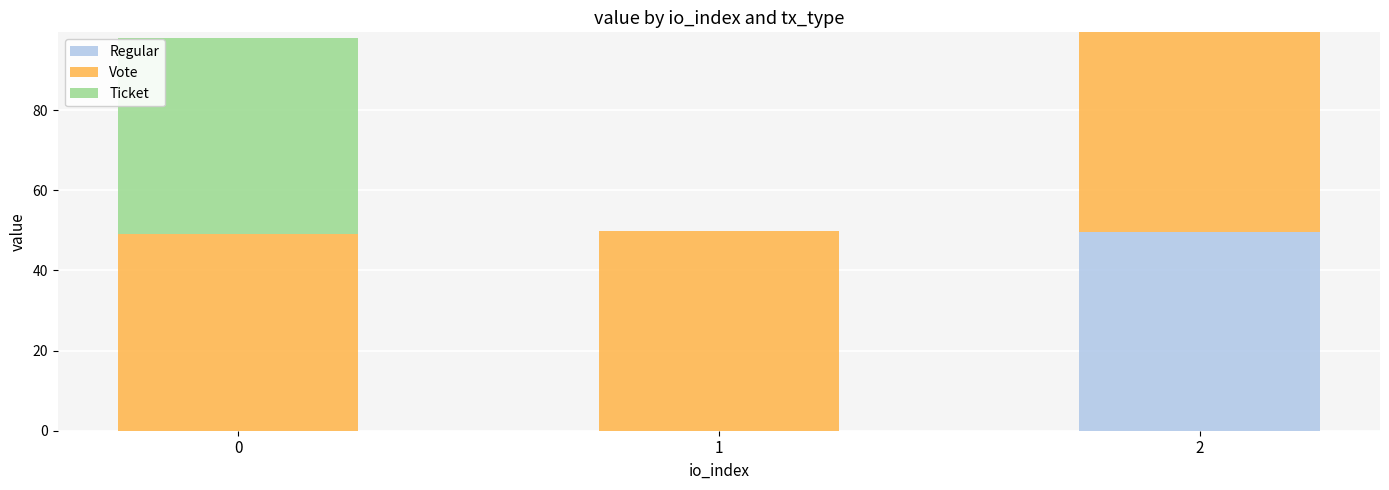

Are the bars grouped side by side (vs. stacked)?

No